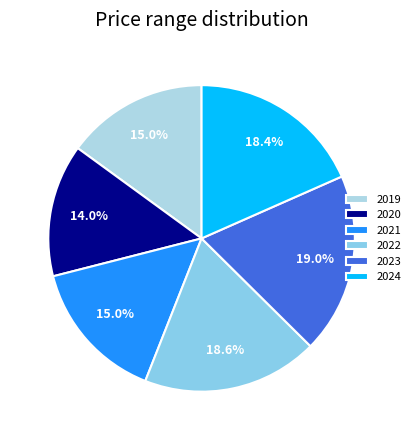

What percentage is the 2023 slice, to the nearest percent?

19%